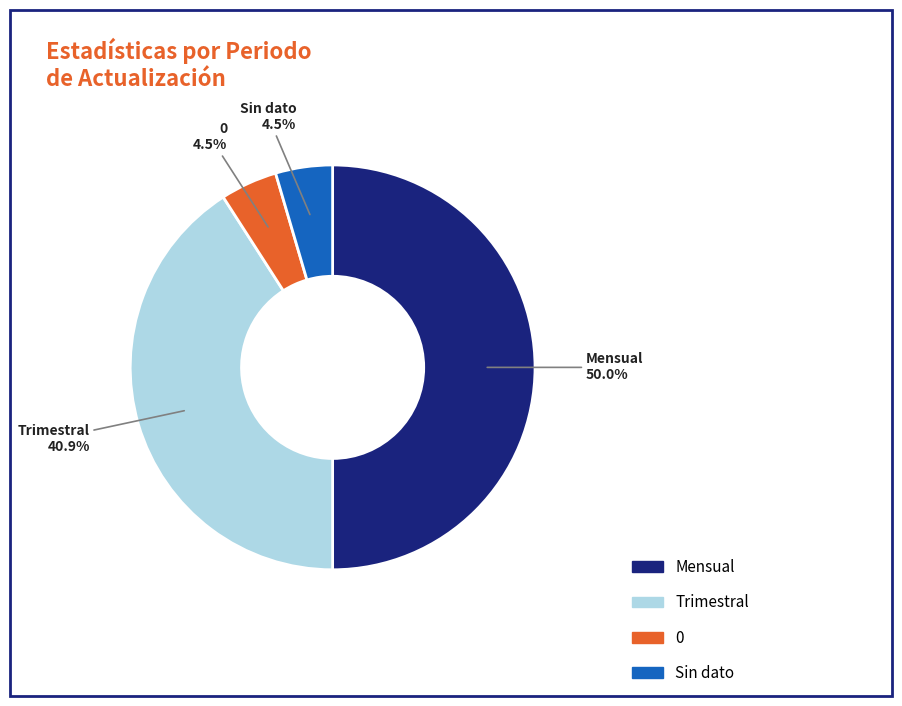

Count the number of slices in the pie.

4